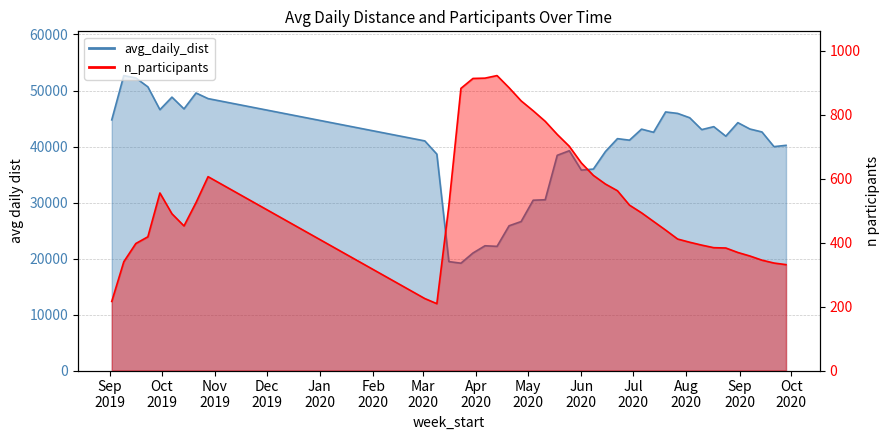

Between 2019-09-23 and 2020-04-13, which series saw the biggest shift?

avg_daily_dist